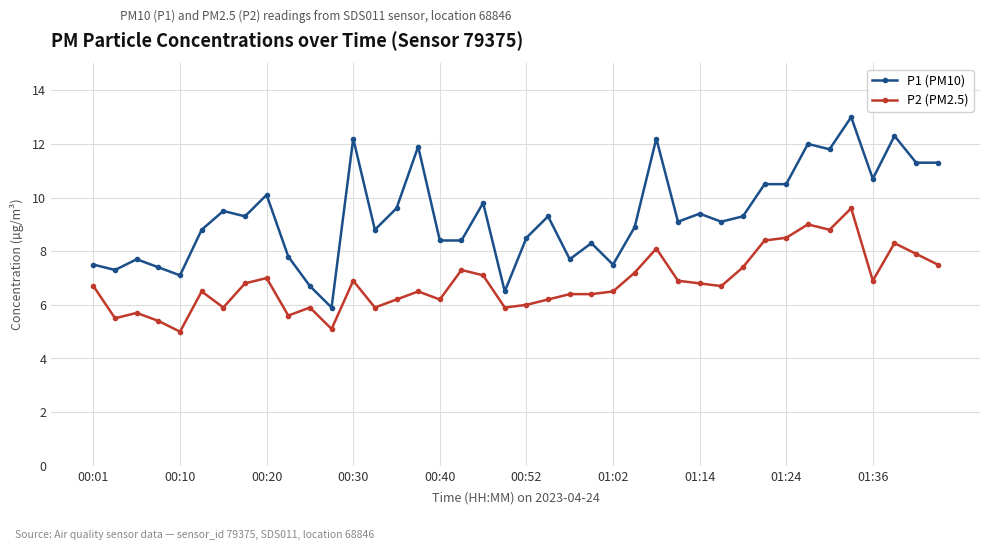

What are all the series names shown in the legend?

P1 (PM10), P2 (PM2.5)